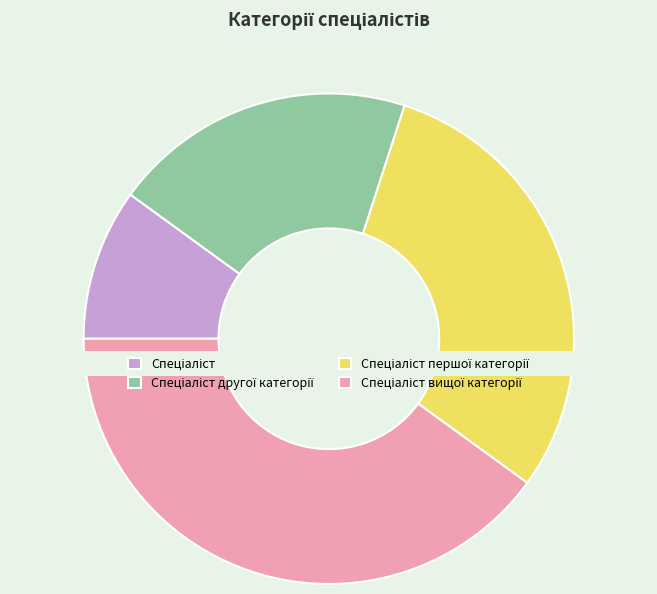

Is the sum of Спеціаліст and Спеціаліст вищої категорії greater than half?

No